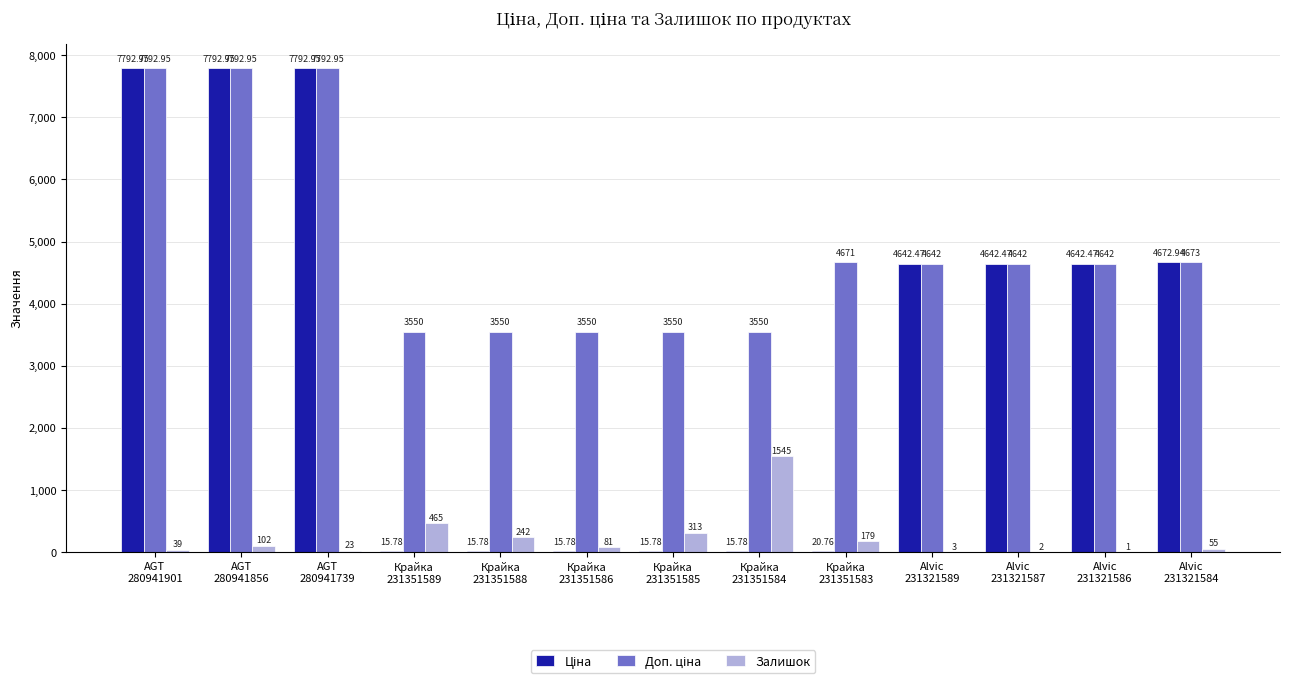

Count the number of data series in this chart.

3